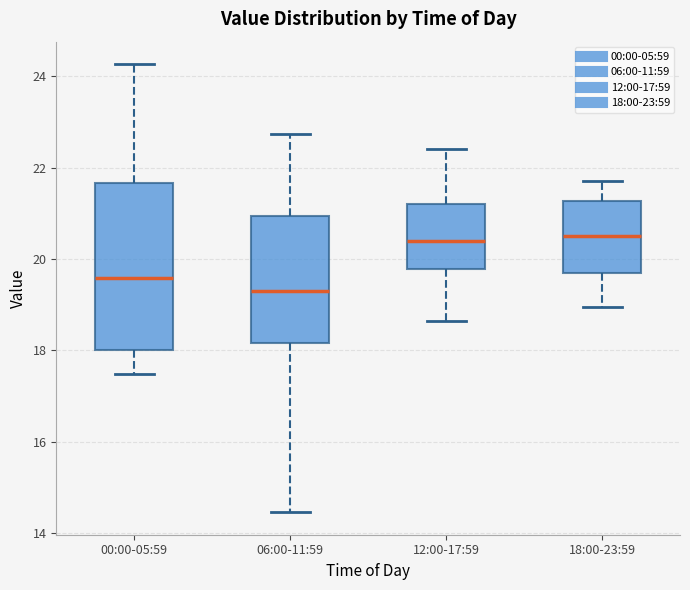

Which box is the tallest, from its lower edge to its upper edge?

00:00-05:59